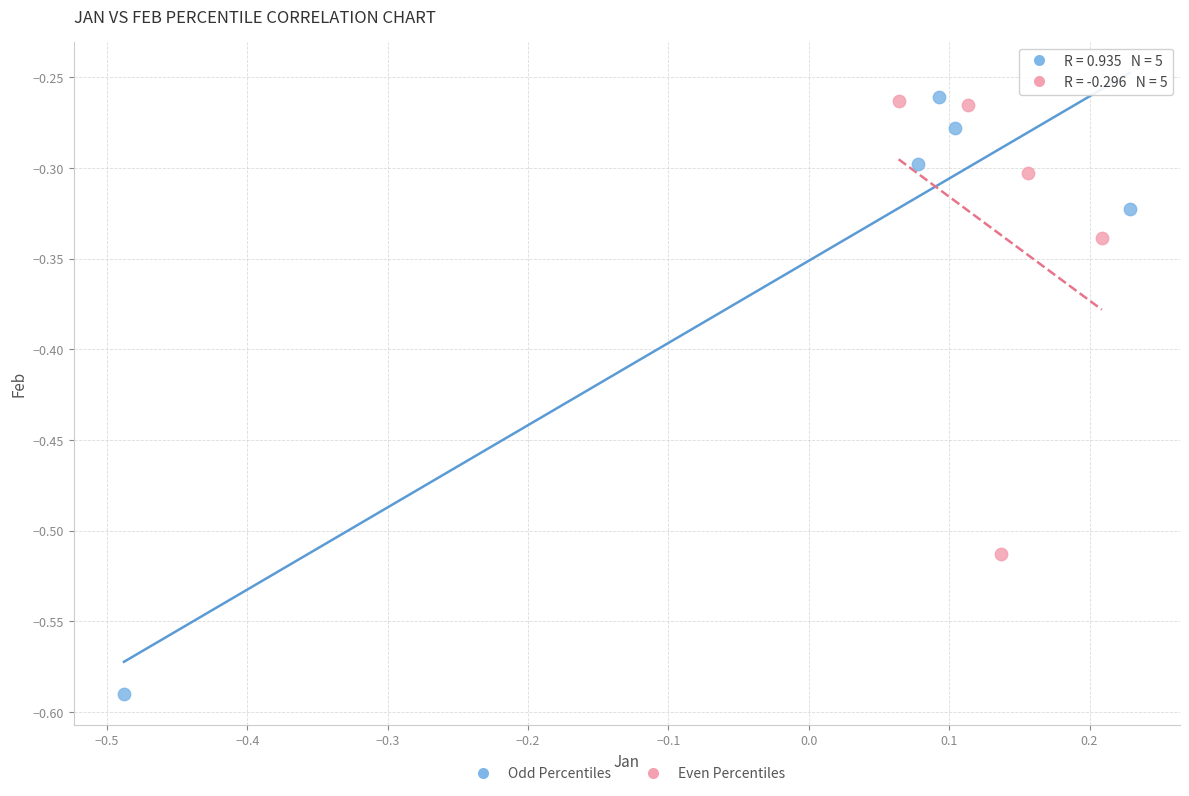

Which series has the largest Y range (max minus min)?

Odd Percentiles